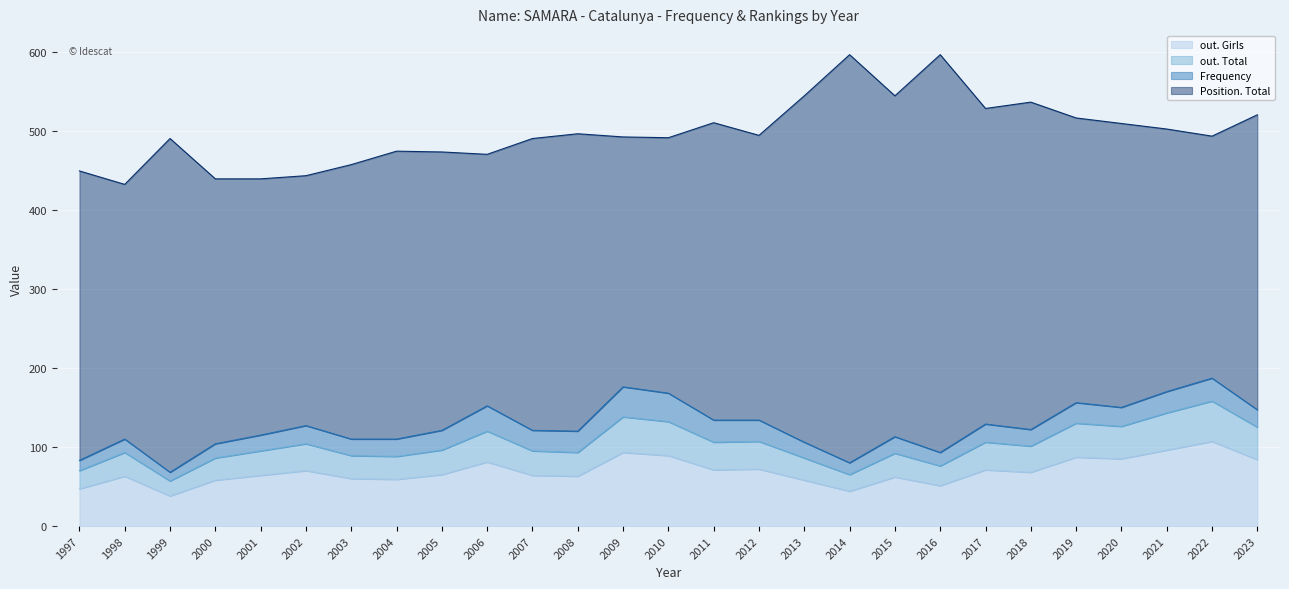

What is the approximate value of out. Girls at 1998, to the nearest 5?

65